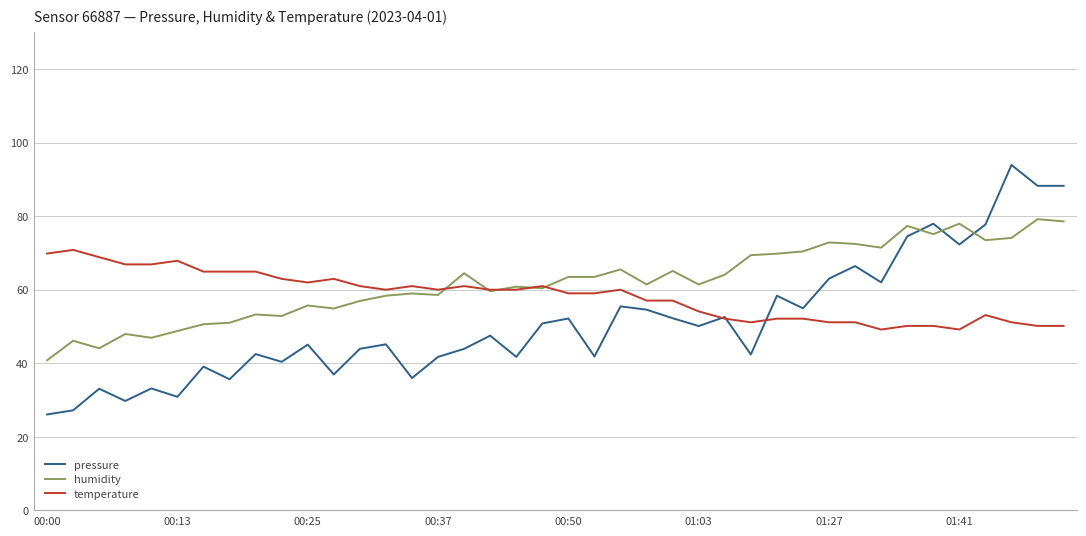

Which series has the largest range (max minus min)?

pressure